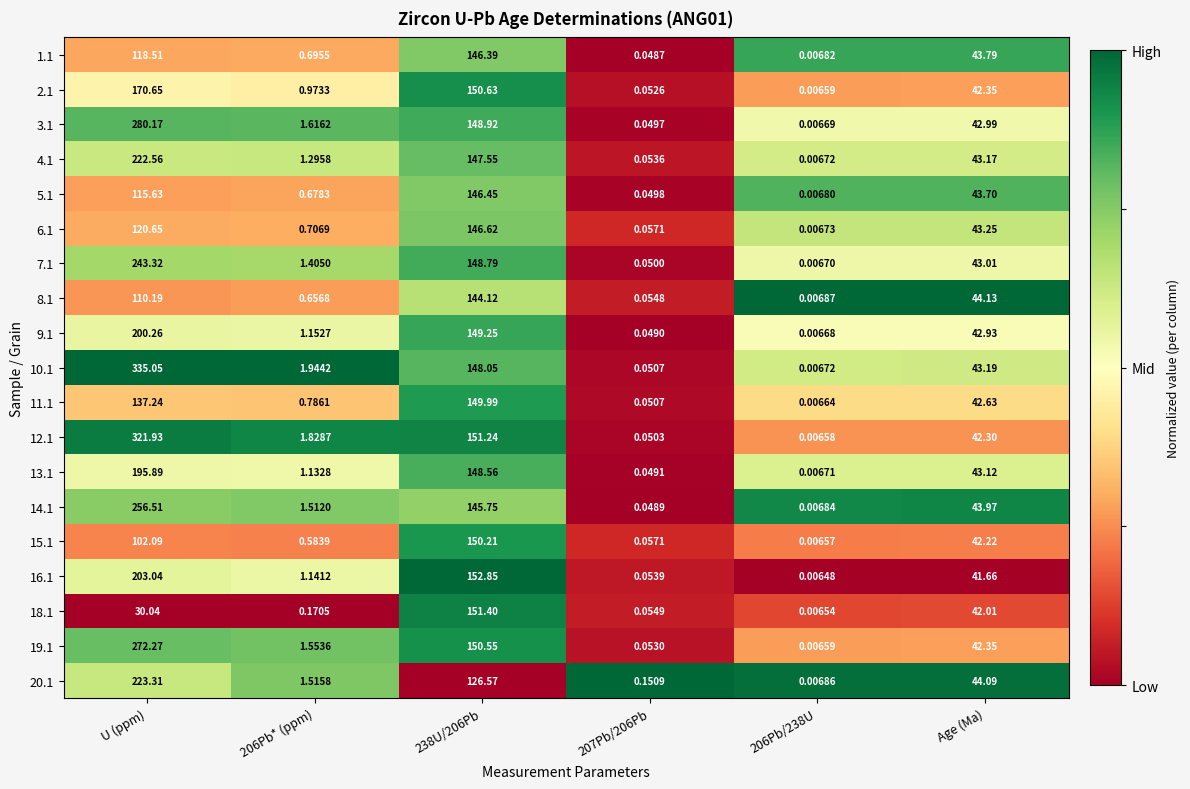

Which series has the largest range (max minus min)?

10.1